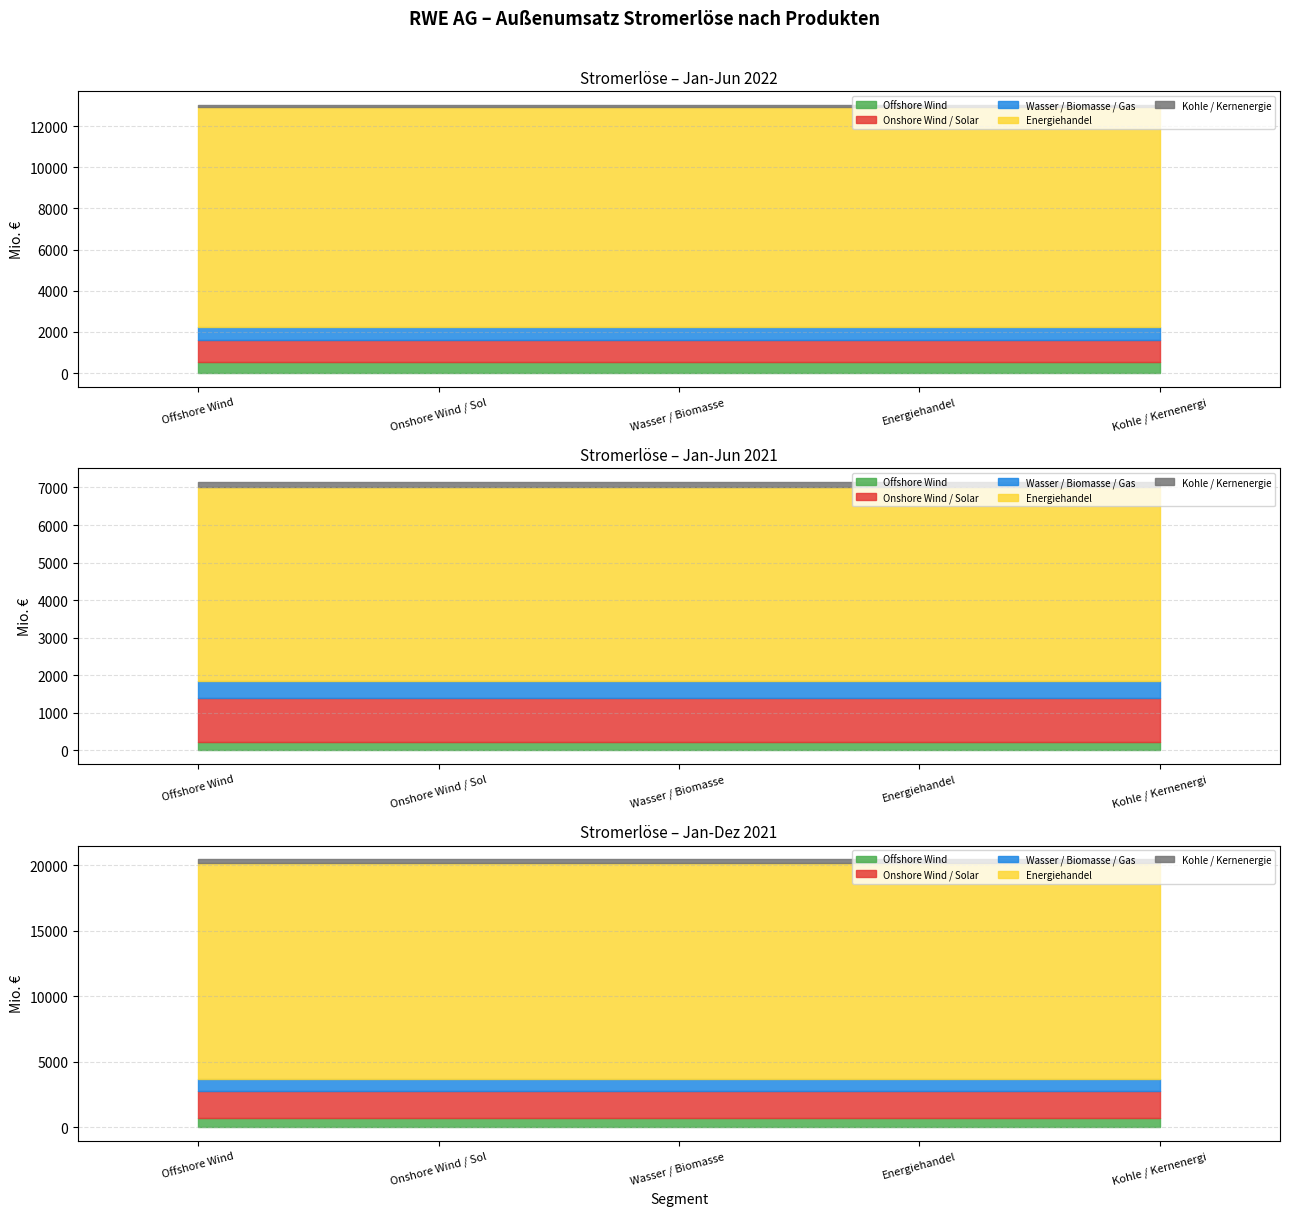

Does the chart display data point markers on the line(s)?

No